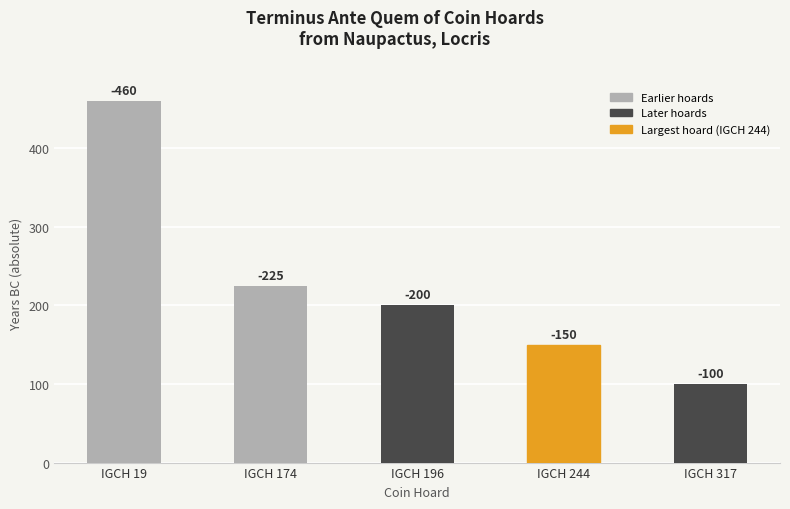

List the labels in order of value, largest first.

IGCH 19, IGCH 174, IGCH 196, IGCH 244, IGCH 317